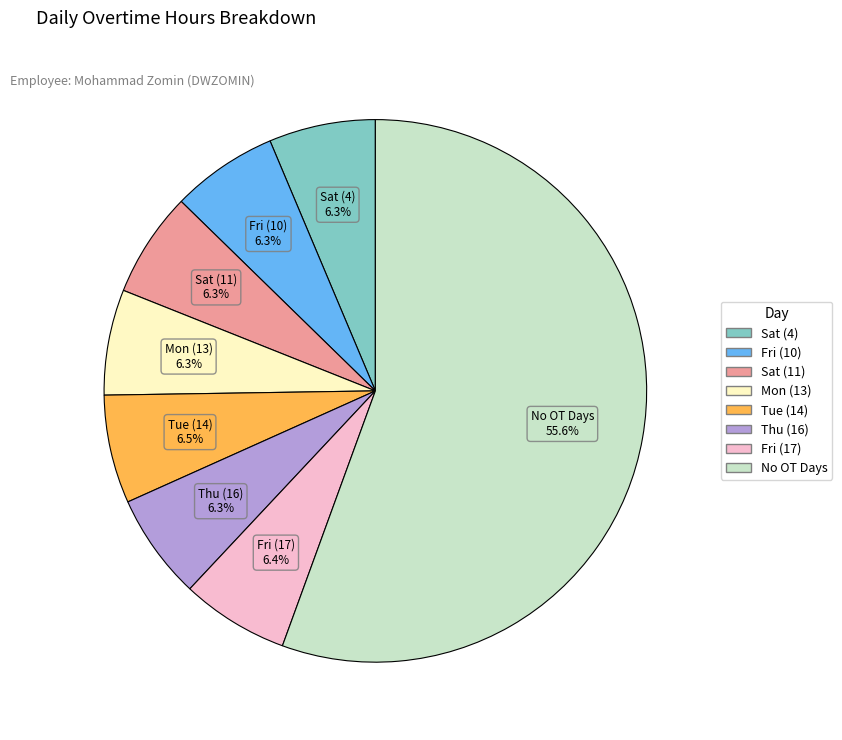

Count the number of slices in the pie.

8